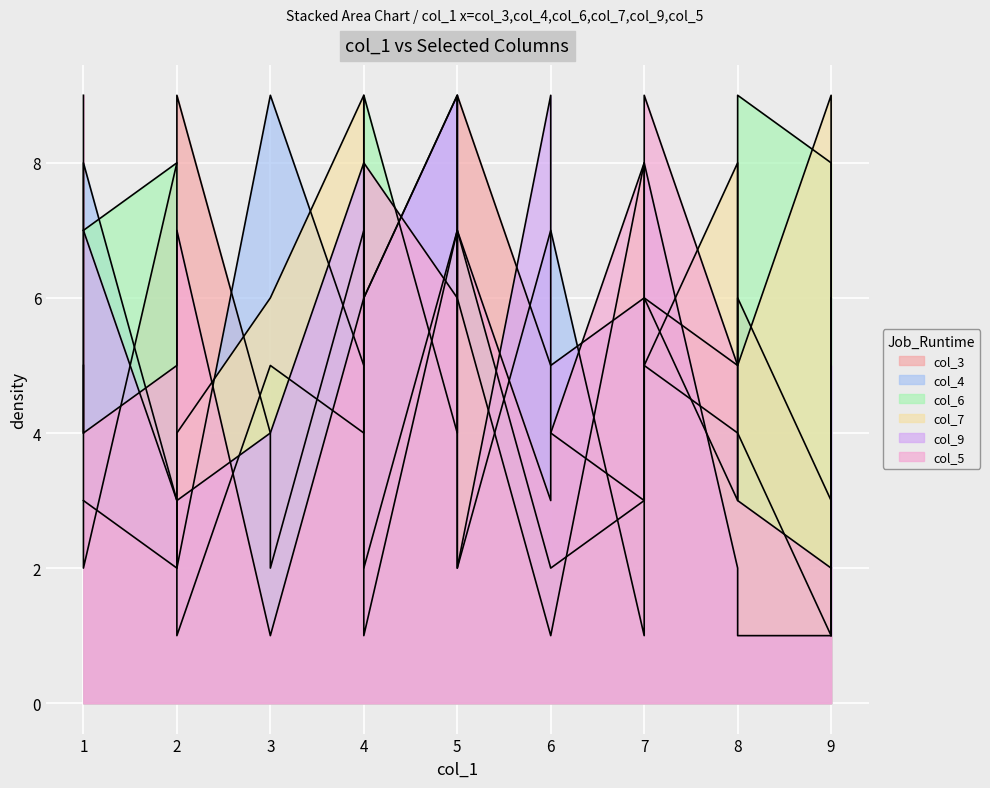

Is the value of col_7 at 3 greater than the value of col_4 at 2?

Yes